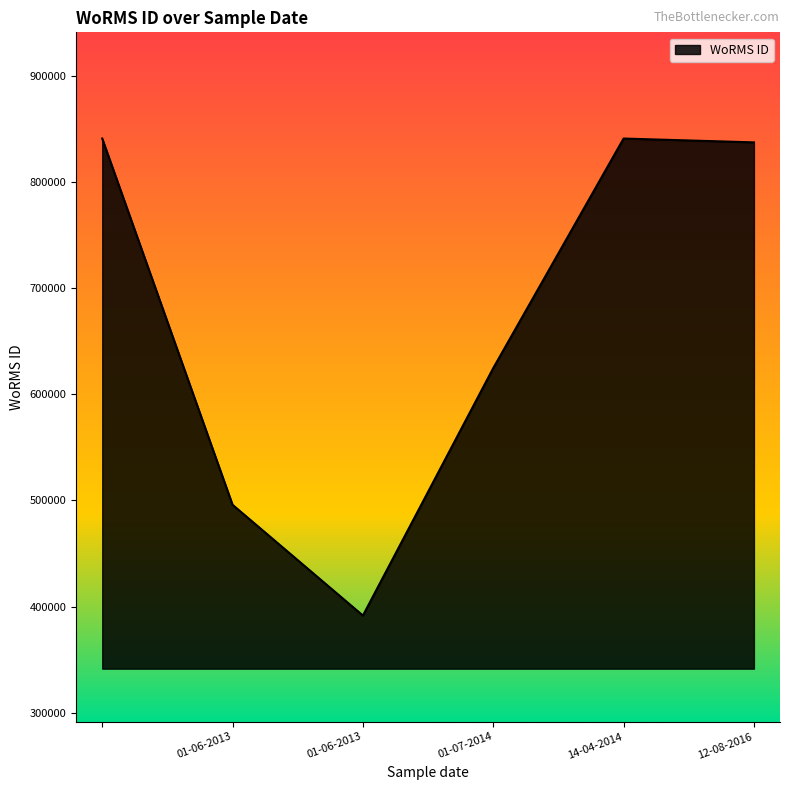

What is the minimum value shown in the chart?

391509